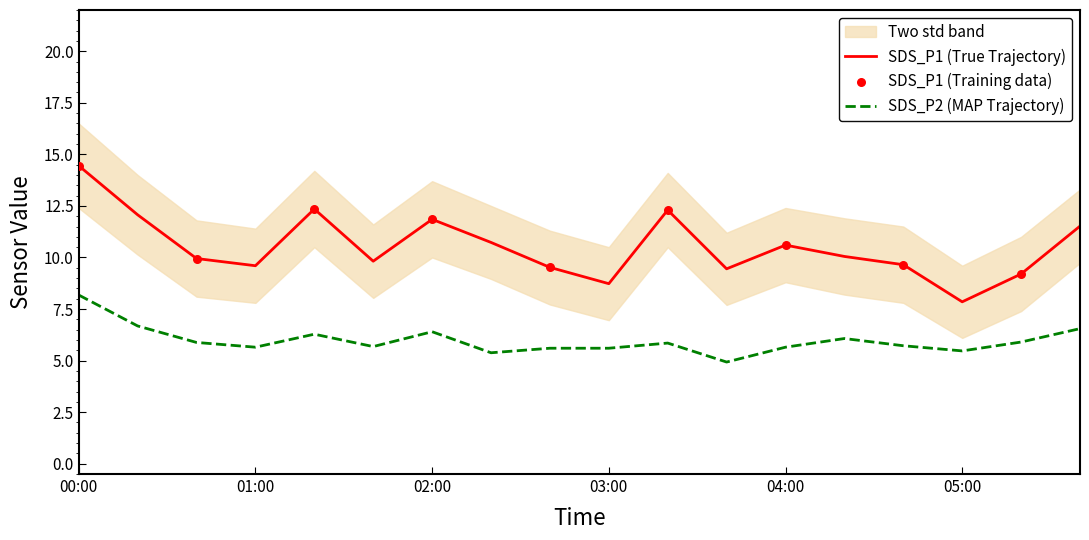

Which series reaches the minimum Y coordinate?

SDS_P2